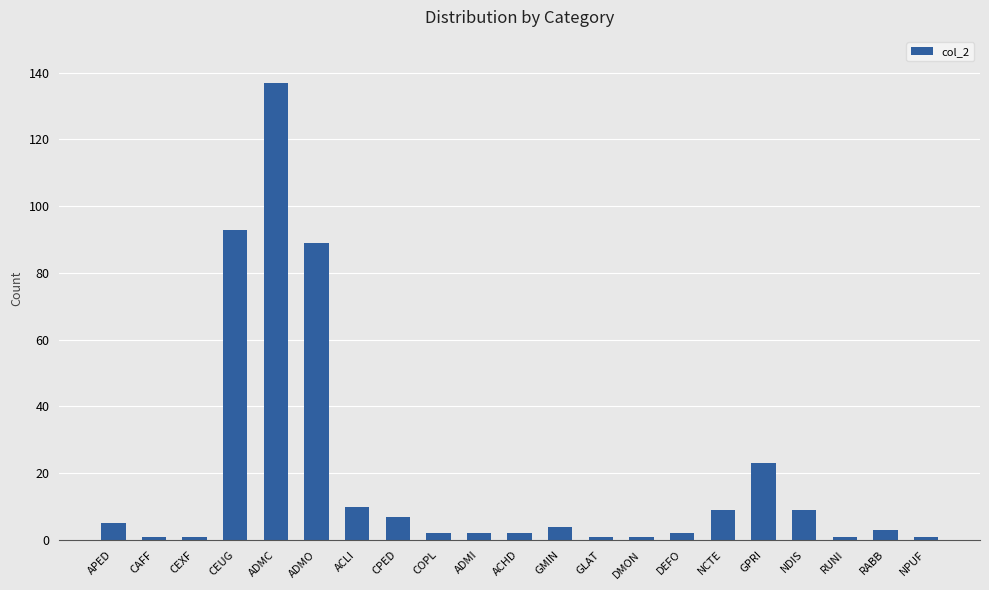

What is the sum of all values?

403